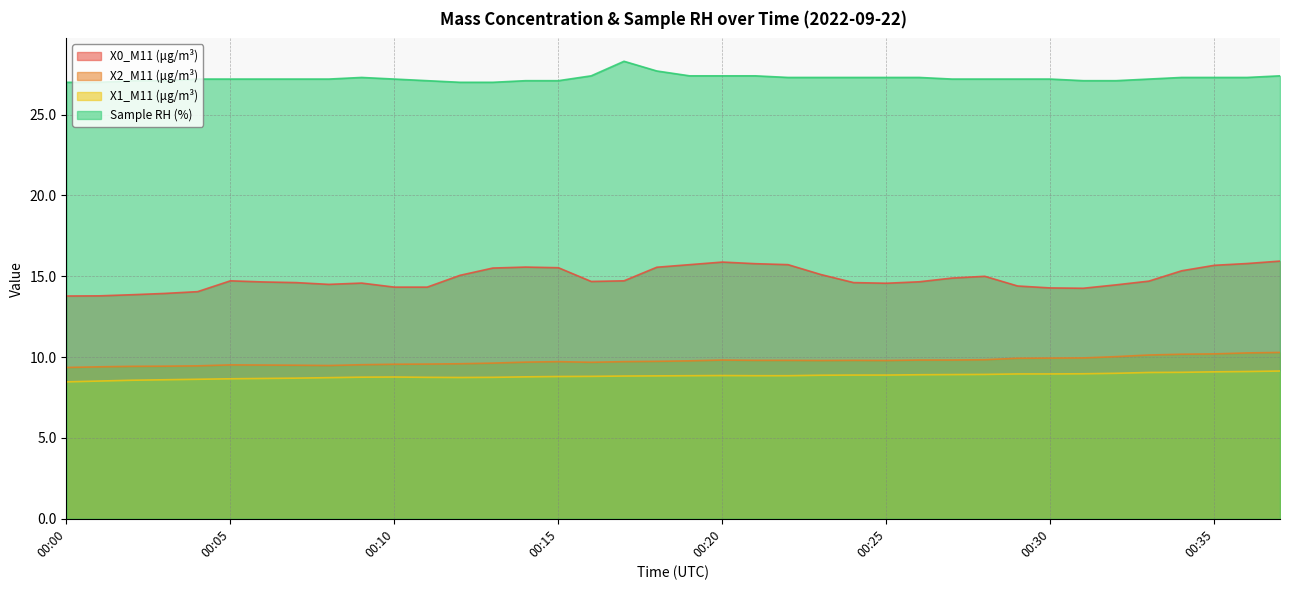

Count the number of categories in the chart.

38